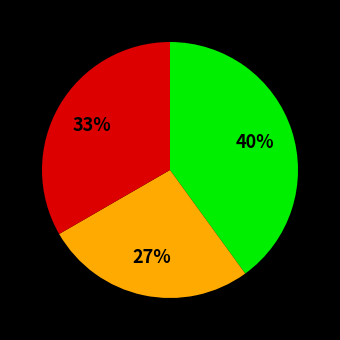

Is there any slice that represents more than half of the pie?

No